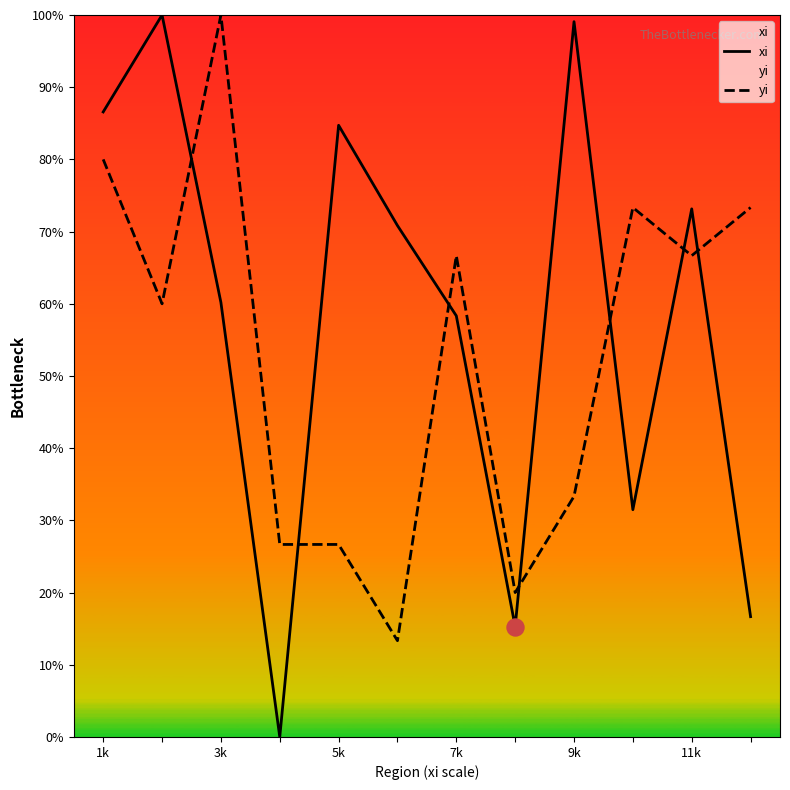

At how many categories does at least one series exceed 98?

3